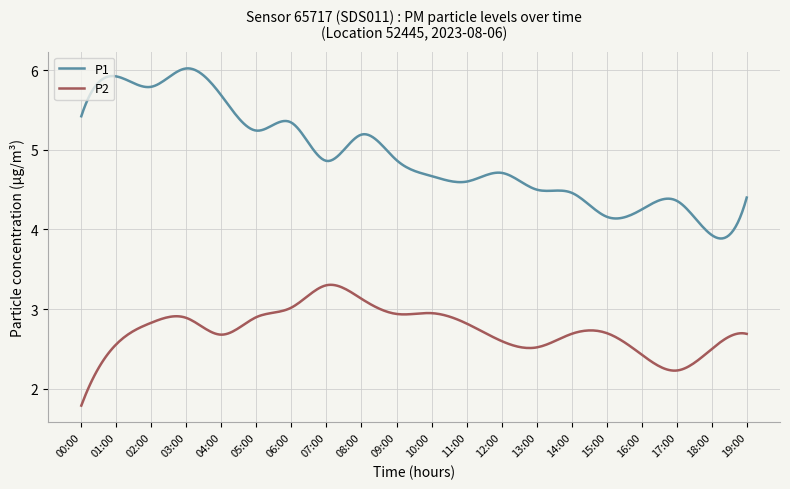

Rank the series by their average value, from highest to lowest.

P1, P2